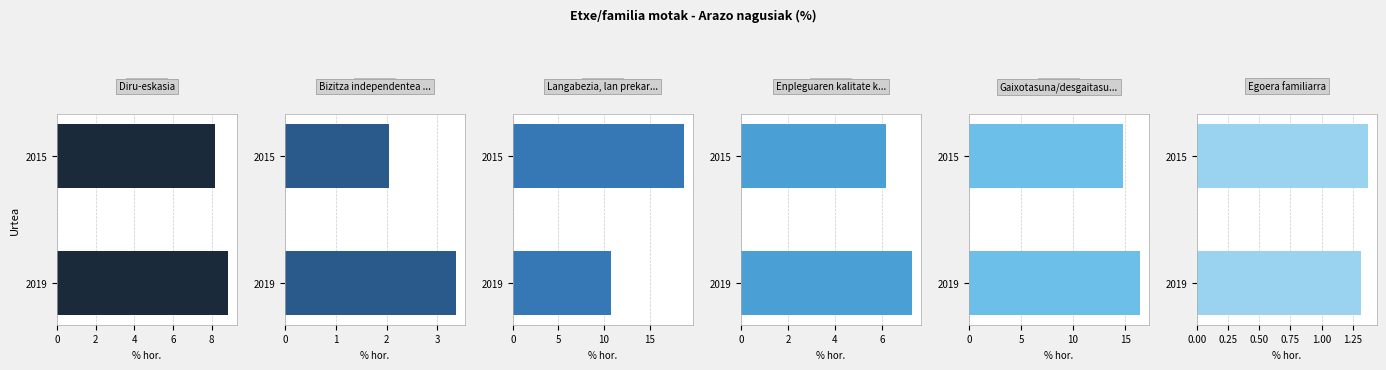

What is the sum of the Egoera familiarra values at 2019 and 2015?

2.7